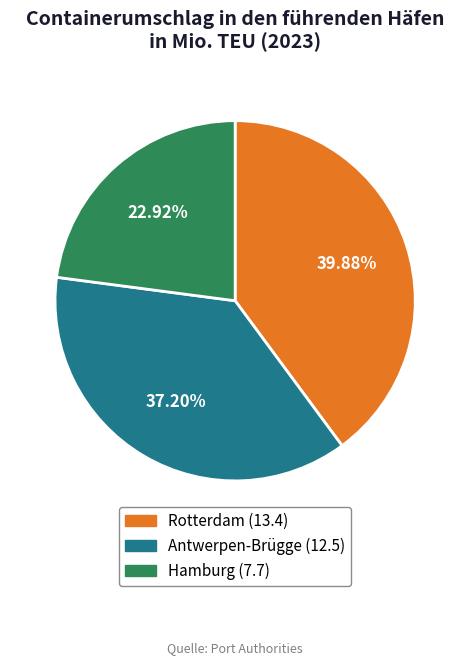

Approximately how many times larger is the value at Hamburg compared to Rotterdam?

0.6